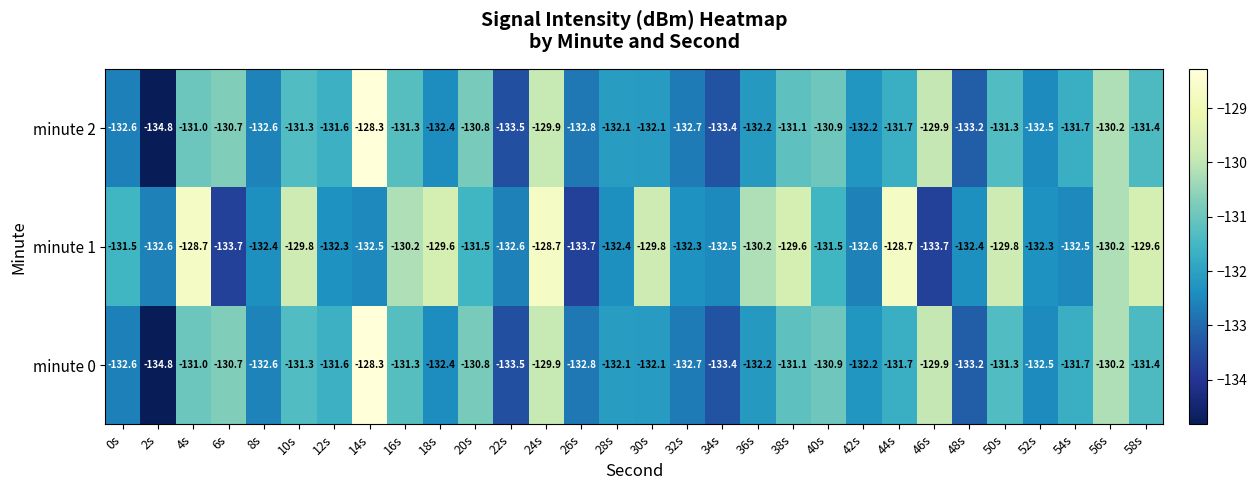

What is the spread (max minus min) of values at 16s?

1.1